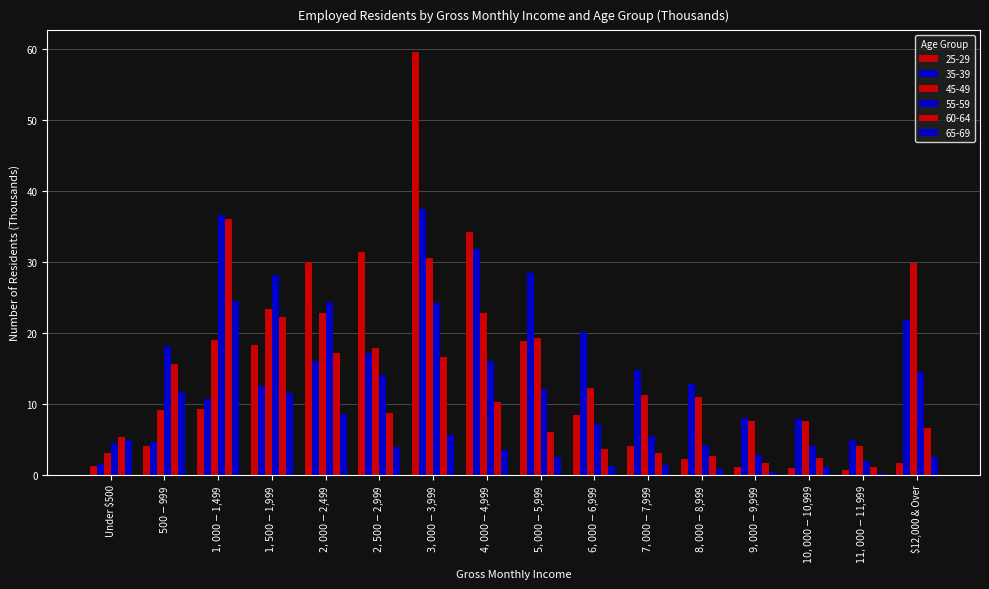

What is the smallest value displayed?

0.2